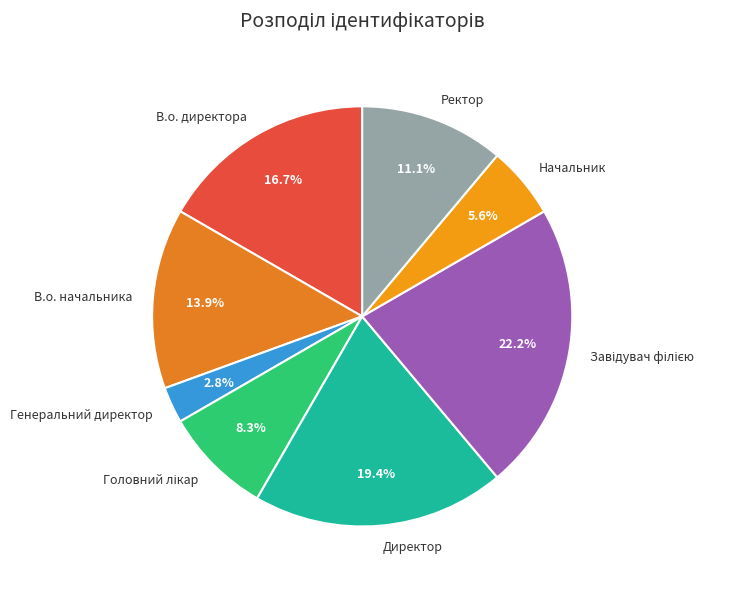

Is there a majority slice in this chart?

No